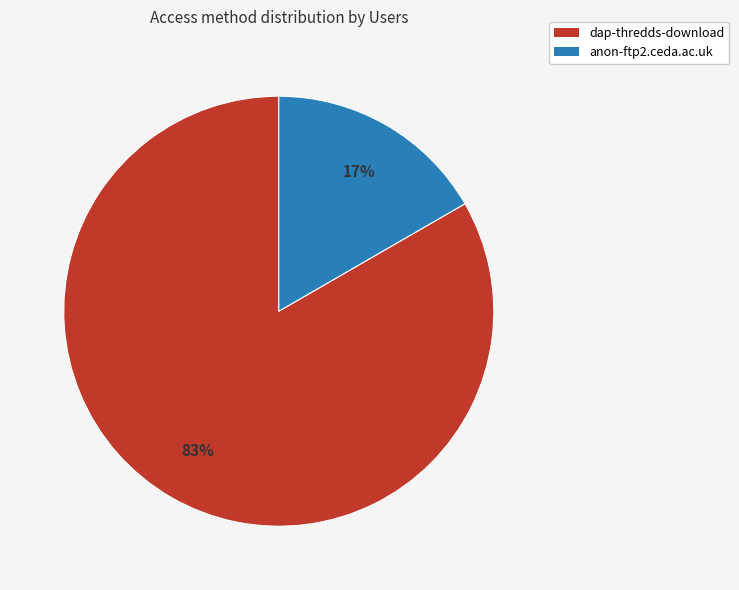

To the nearest percent, what portion does anon-ftp2.ceda.ac.uk represent?

17%